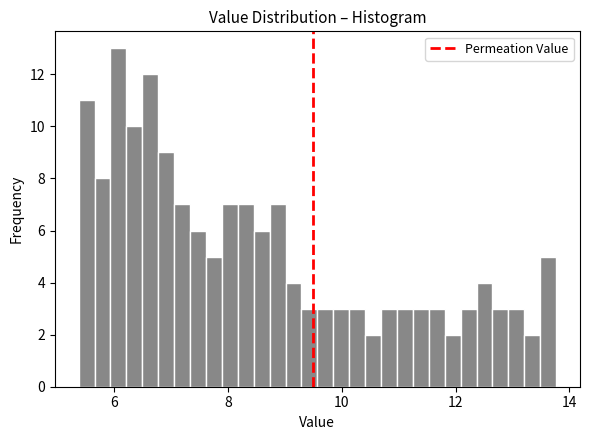

Read against the x-axis, roughly where is the centre of the tallest bar?

6.0